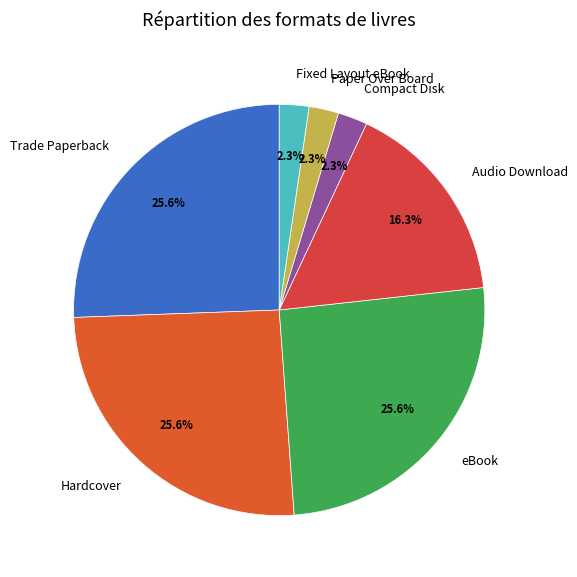

To the nearest percent, what percentage of the pie is Compact Disk?

2%